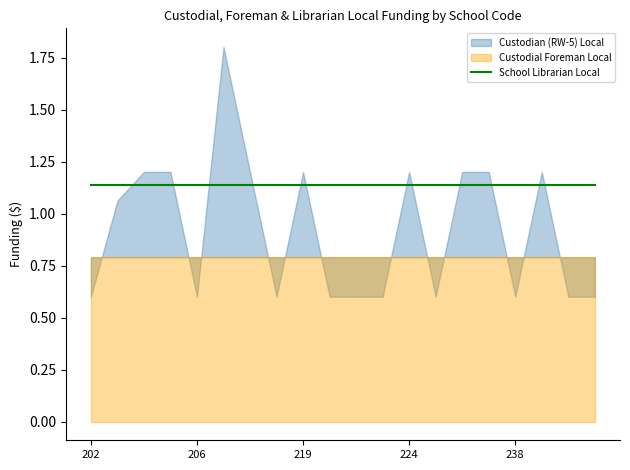

What position from the right is 204?

18